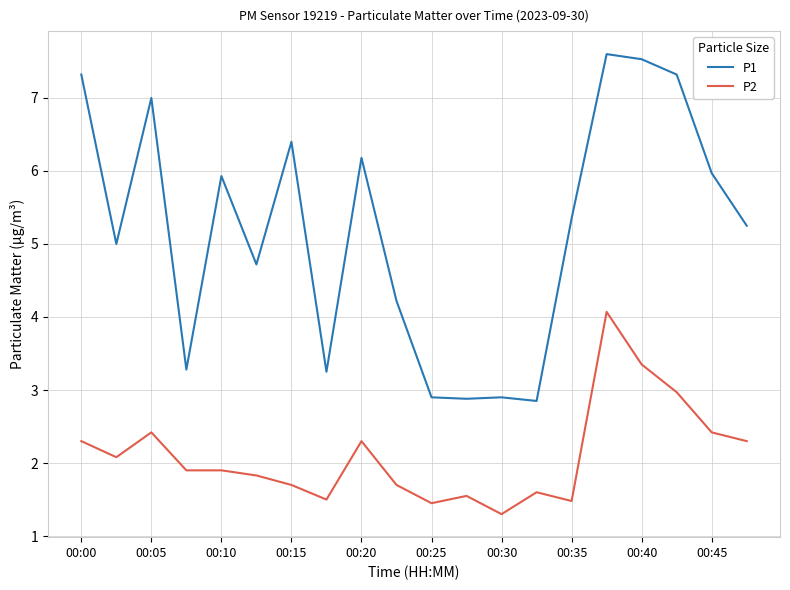

Which series has the widest spread of values?

P1